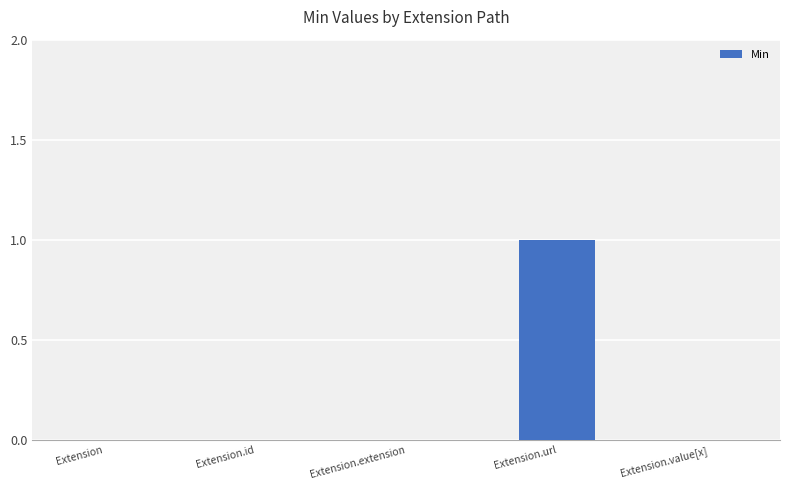

Reading left to right, transcribe all the data shown in this chart.

0	0	0	1	0